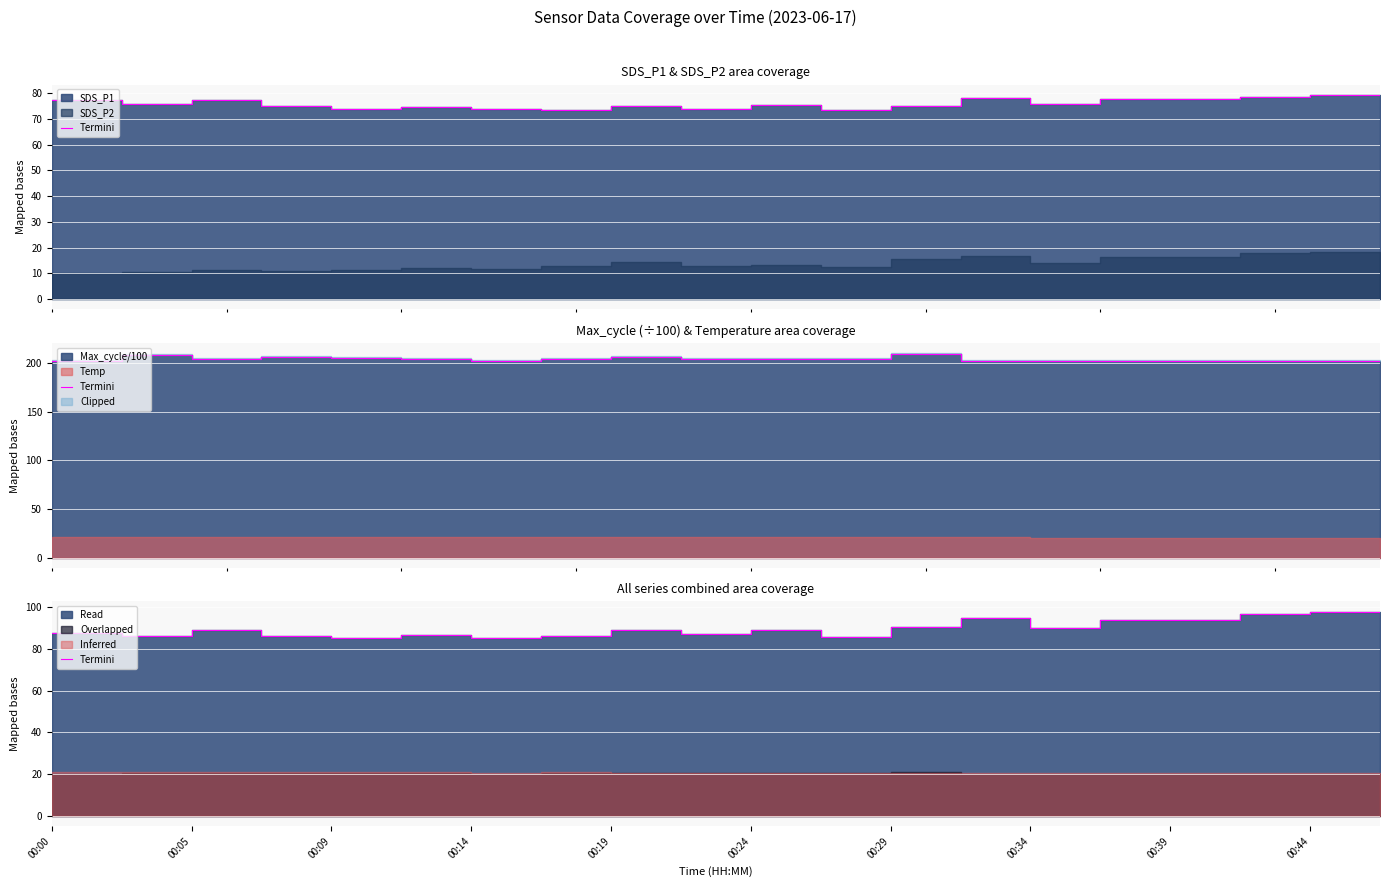

Which has a higher value, 15 or 17?

17